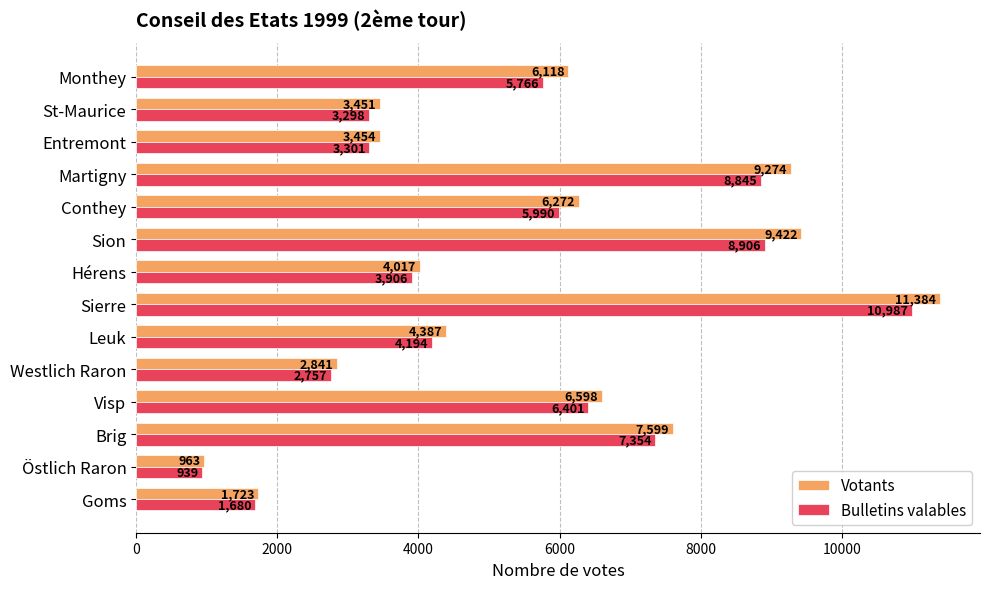

At which label does Votants reach its minimum?

Östlich Raron